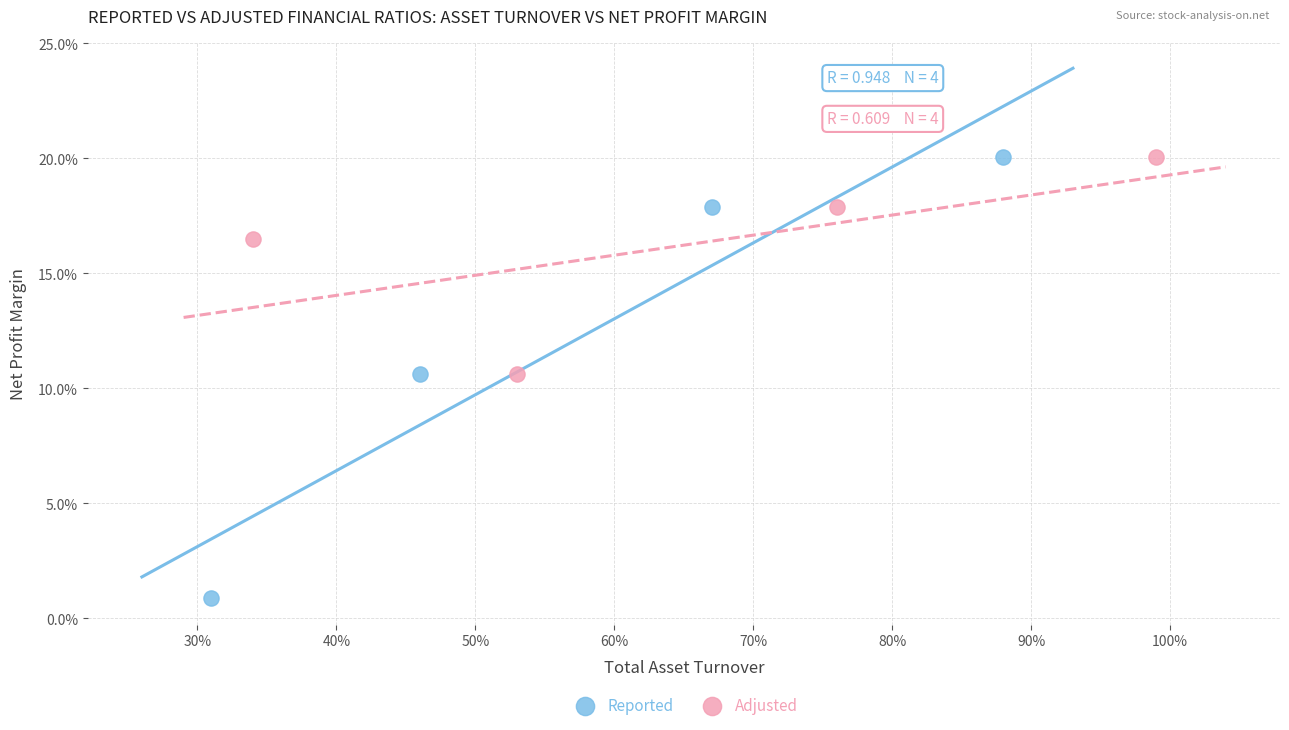

Which series has the widest spread of Y values?

Reported